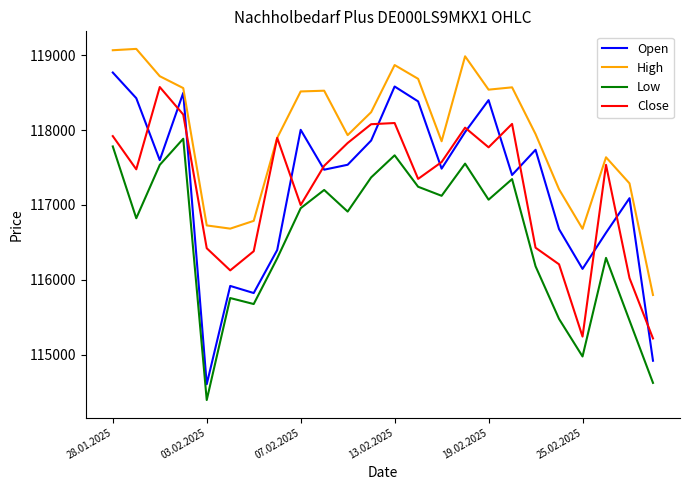

Which series has the largest range (max minus min)?

Open